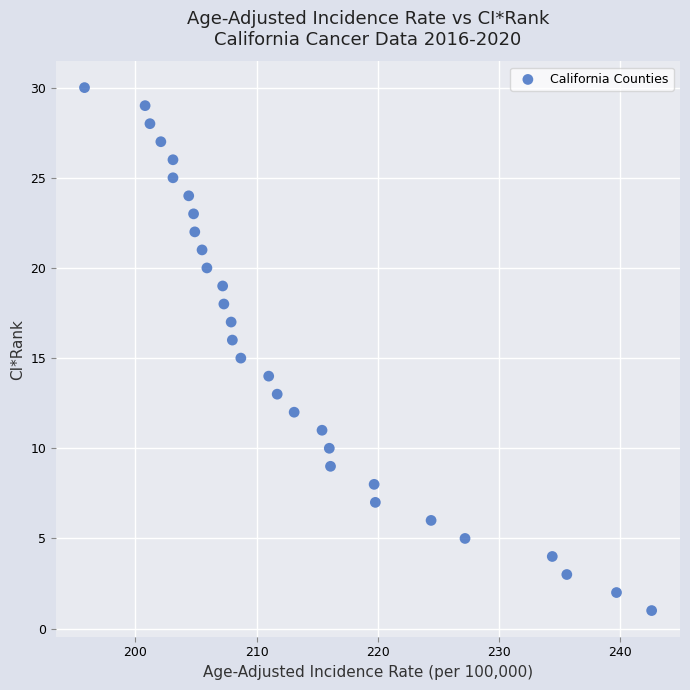

What is the range of Y values (max minus min)?

29